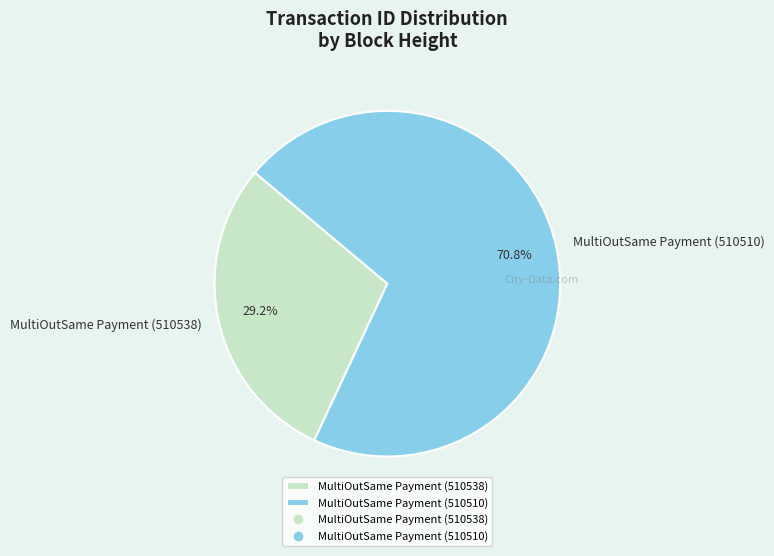

To the nearest percent, what is the difference between the MultiOutSame Payment (510510) and MultiOutSame Payment (510538) slice percentages?

42%